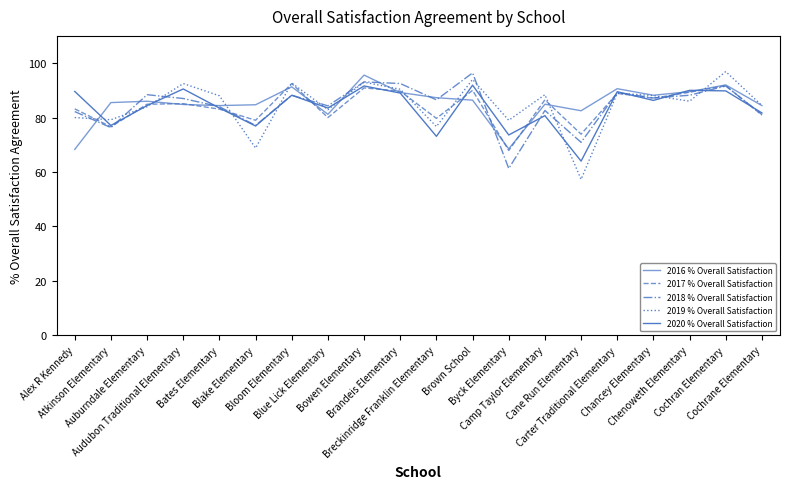

True or false: 2018 % Overall Satisfaction and 2016 % Overall Satisfaction intersect in this chart.

True